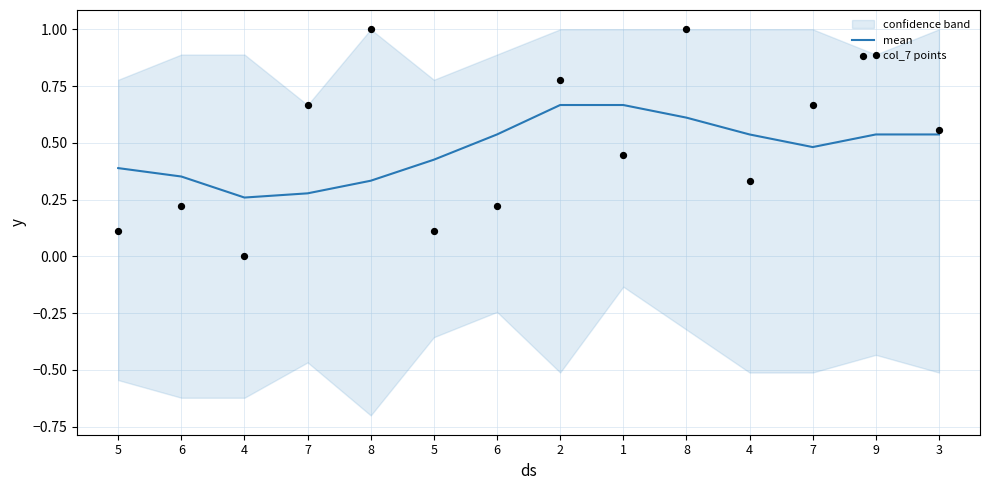

At how many categories does at least one series exceed 0?

14